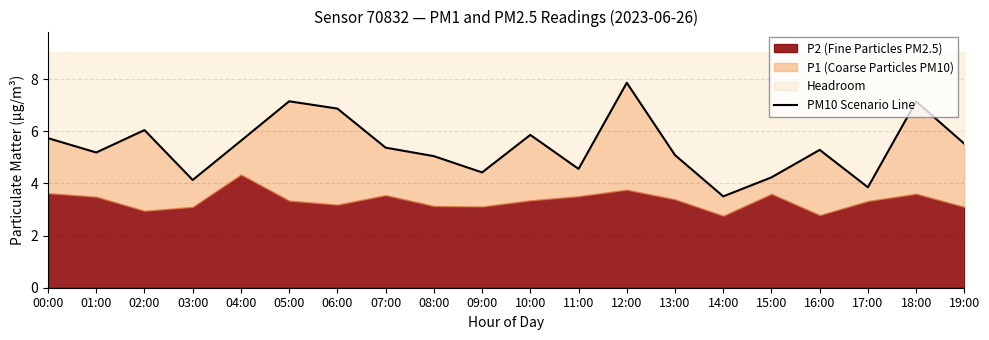

What is the change in value from 15:00 to 17:00?

-0.4